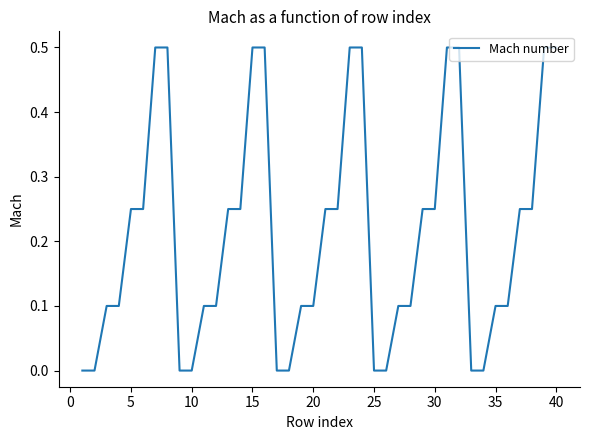

Is this an area chart (filled region under the line)?

No